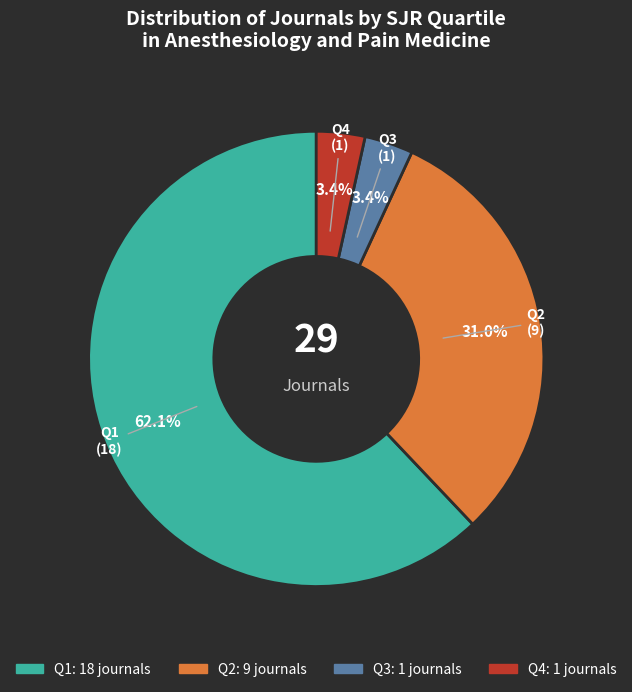

Does any single category account for the majority?

Yes